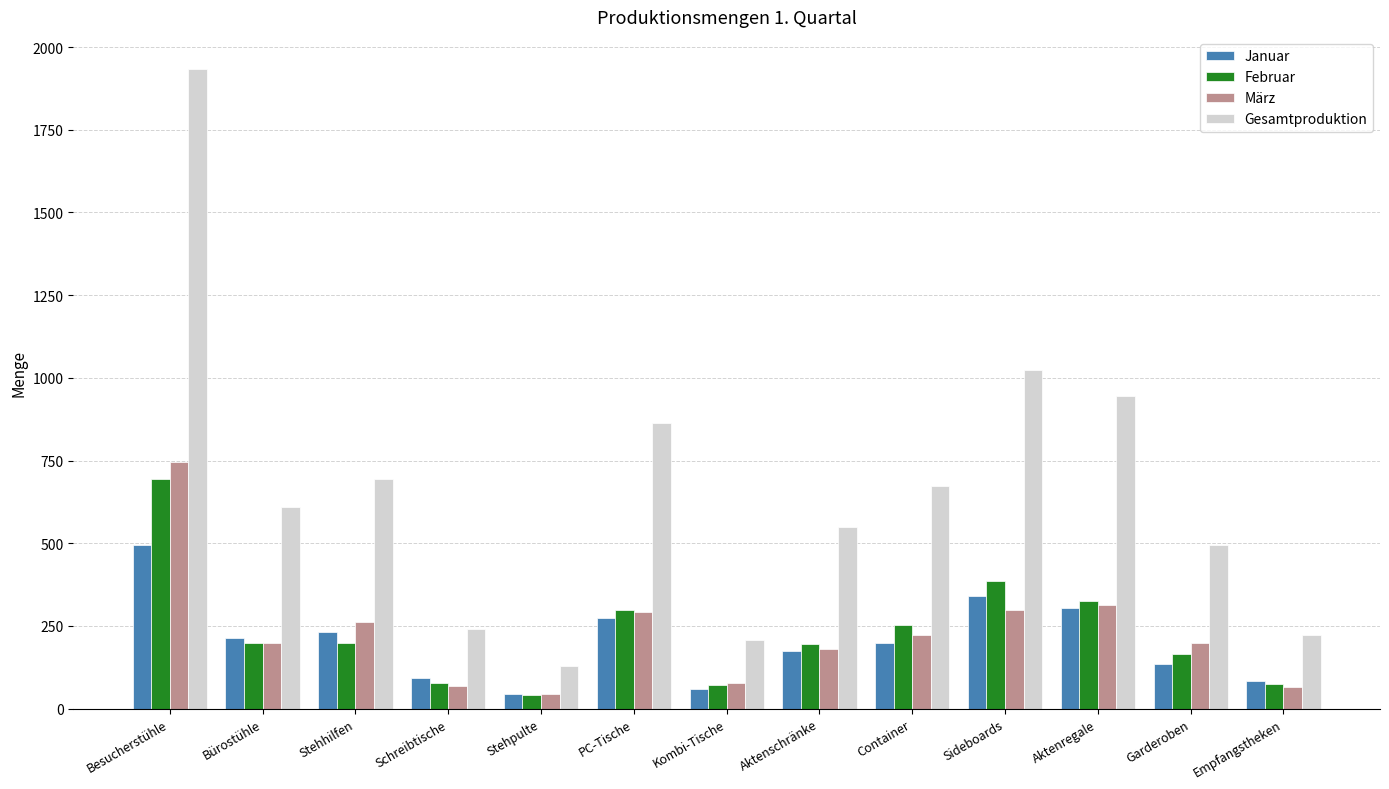

Count the number of data series in this chart.

4